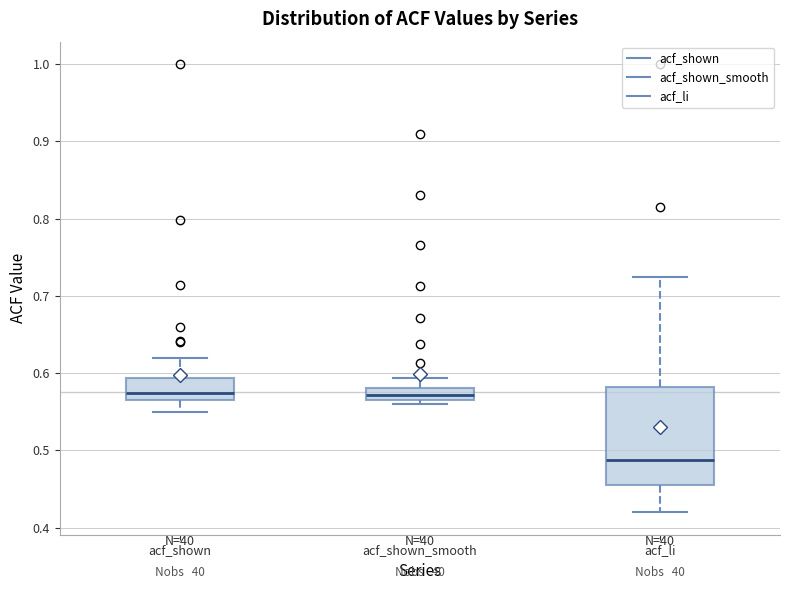

Where does the upper whisker of the box for acf_li end on the y-axis? The values are not printed on the chart, so give them approximately, as read against the axis.

0.72